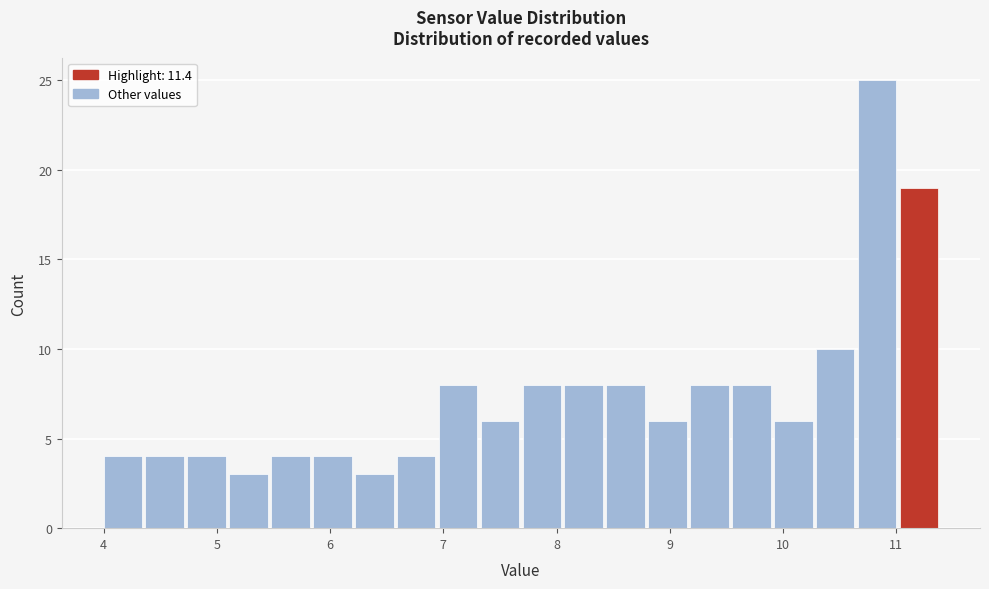

Around what value on the x-axis is the tallest bar? Give the approximate position of its centre, as read against the axis.

10.8